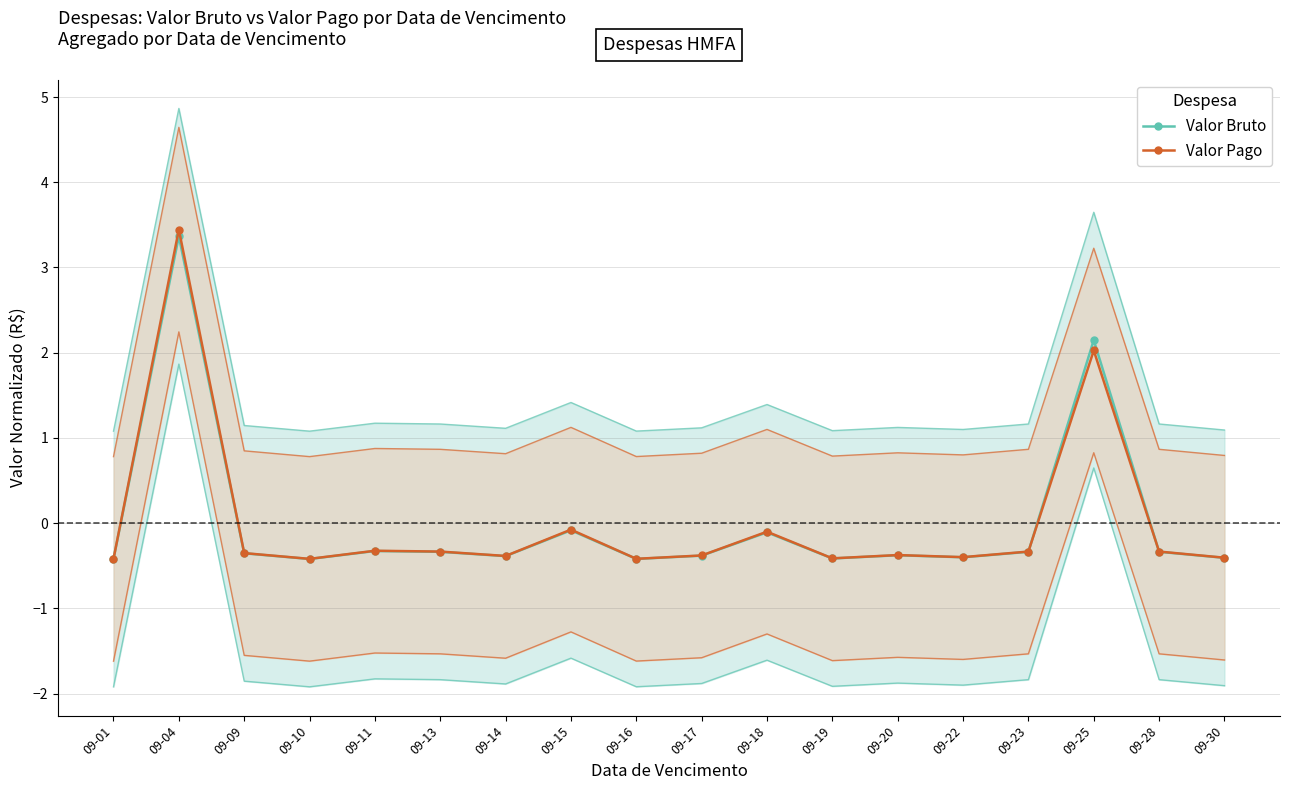

How many times do Valor Pago and Valor Bruto cross each other?

2